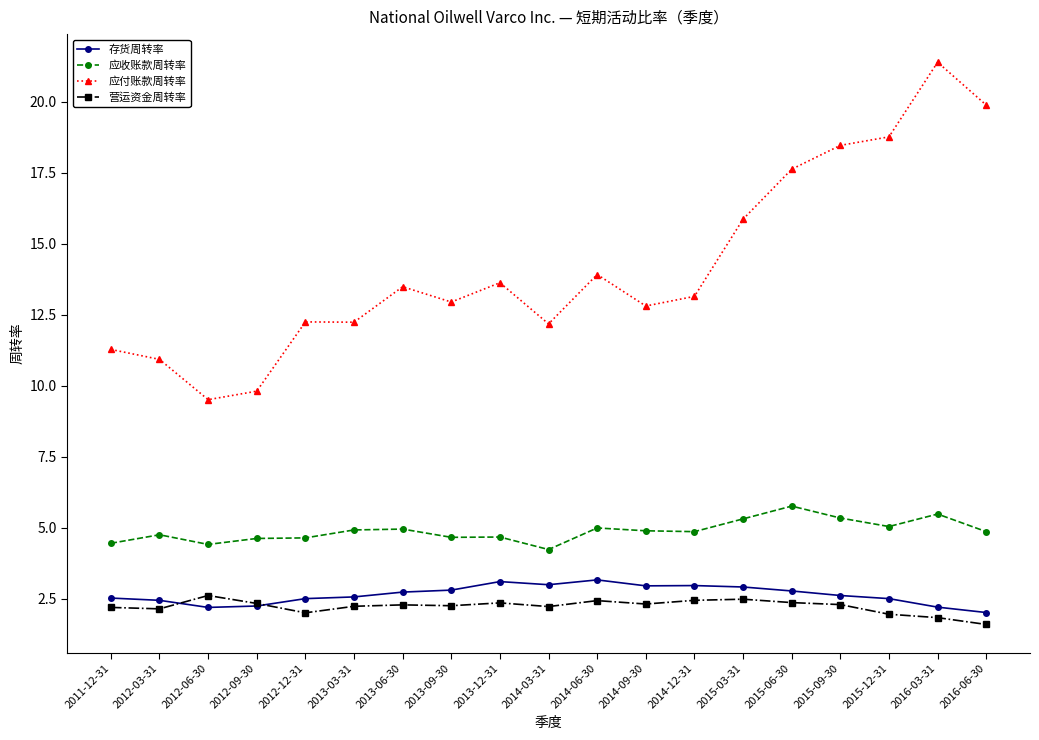

At how many categories does at least one series exceed 8?

19